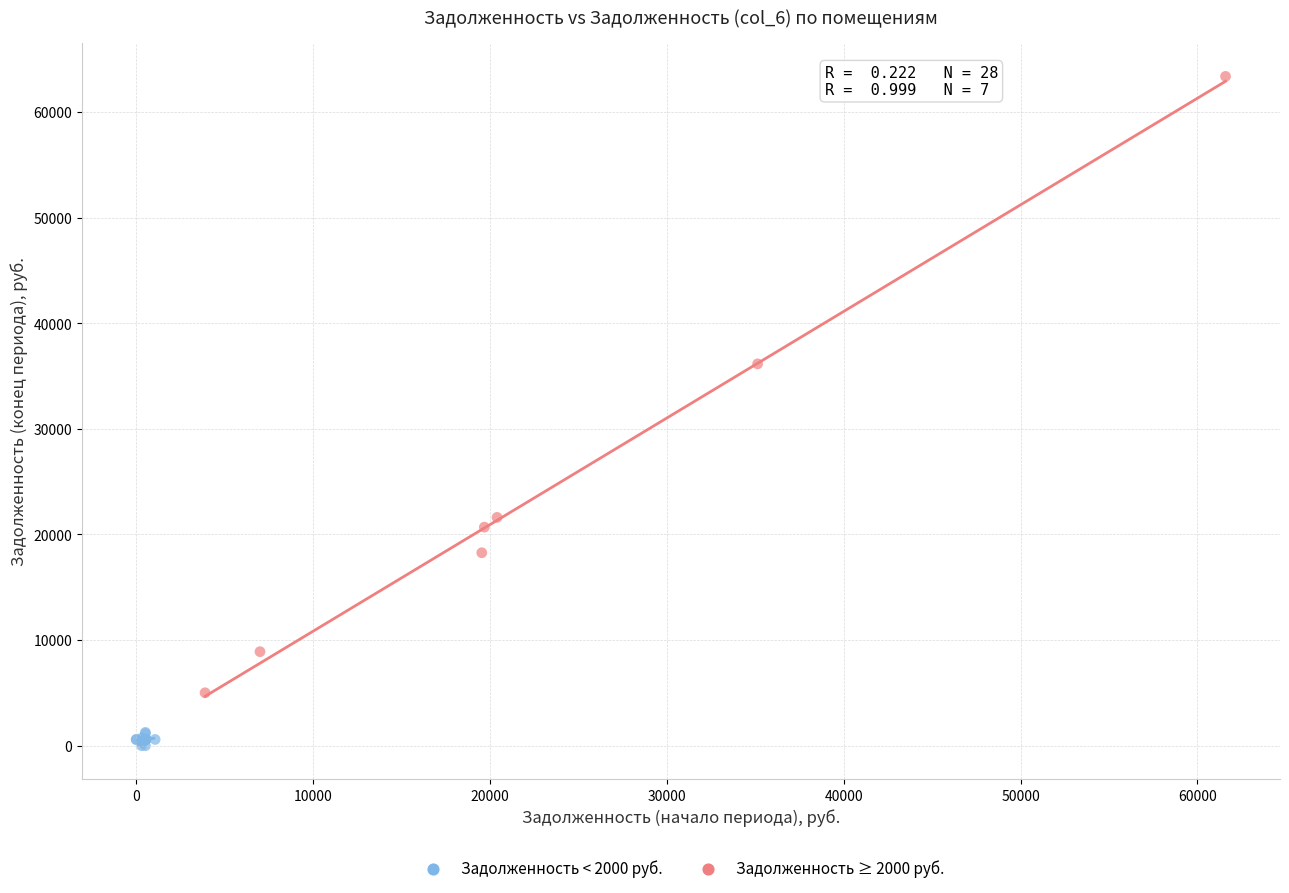

Which series has the largest Y range (max minus min)?

Задолженность ≥ 2000 руб.